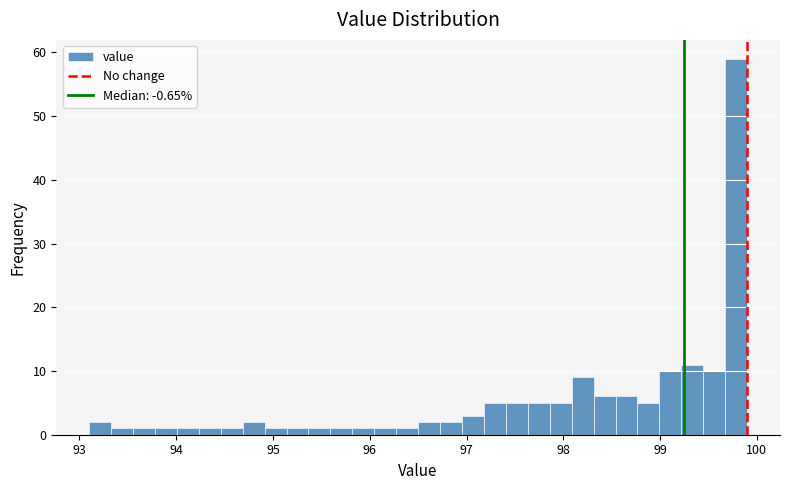

Read against the x-axis, roughly where is the centre of the tallest bar?

99.8